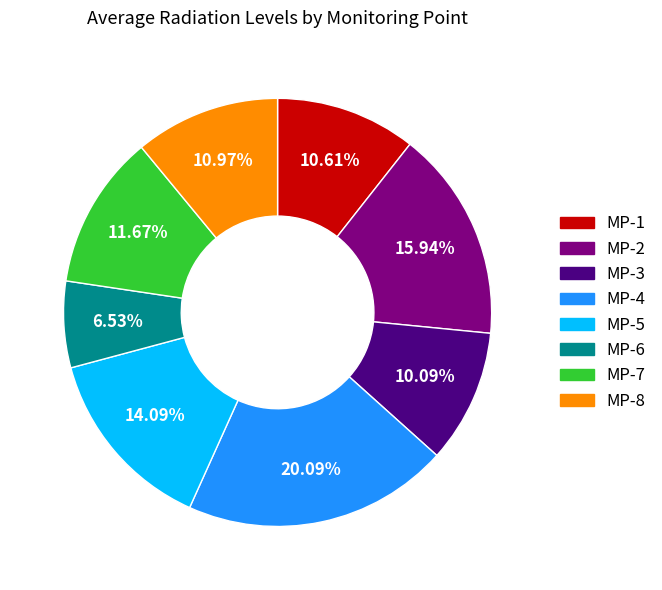

Between MP-8 and MP-3, which is larger?

MP-8